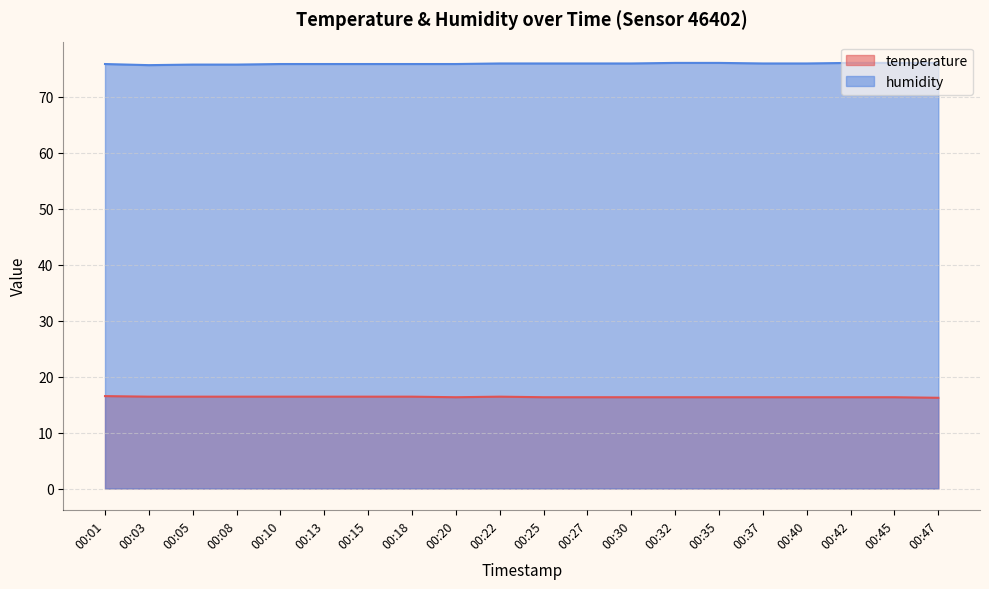

Between 00:40 and 00:03, which is larger?

00:03